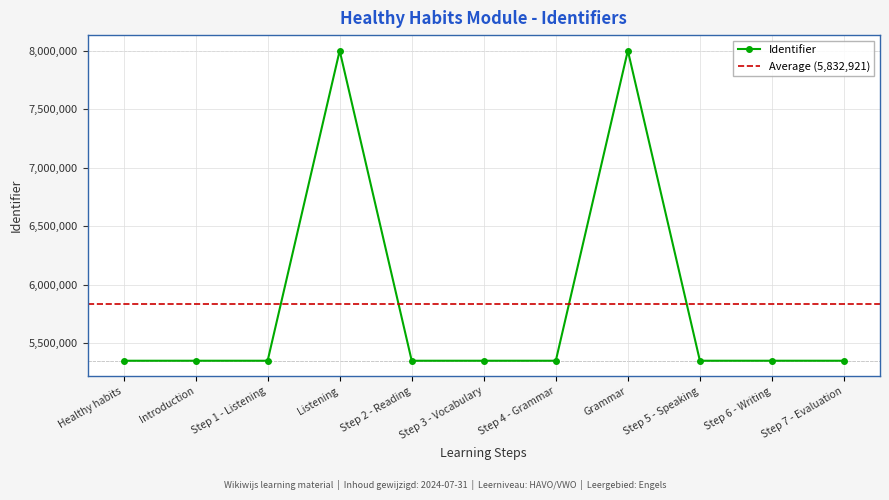

What is the smallest value displayed?

5351159